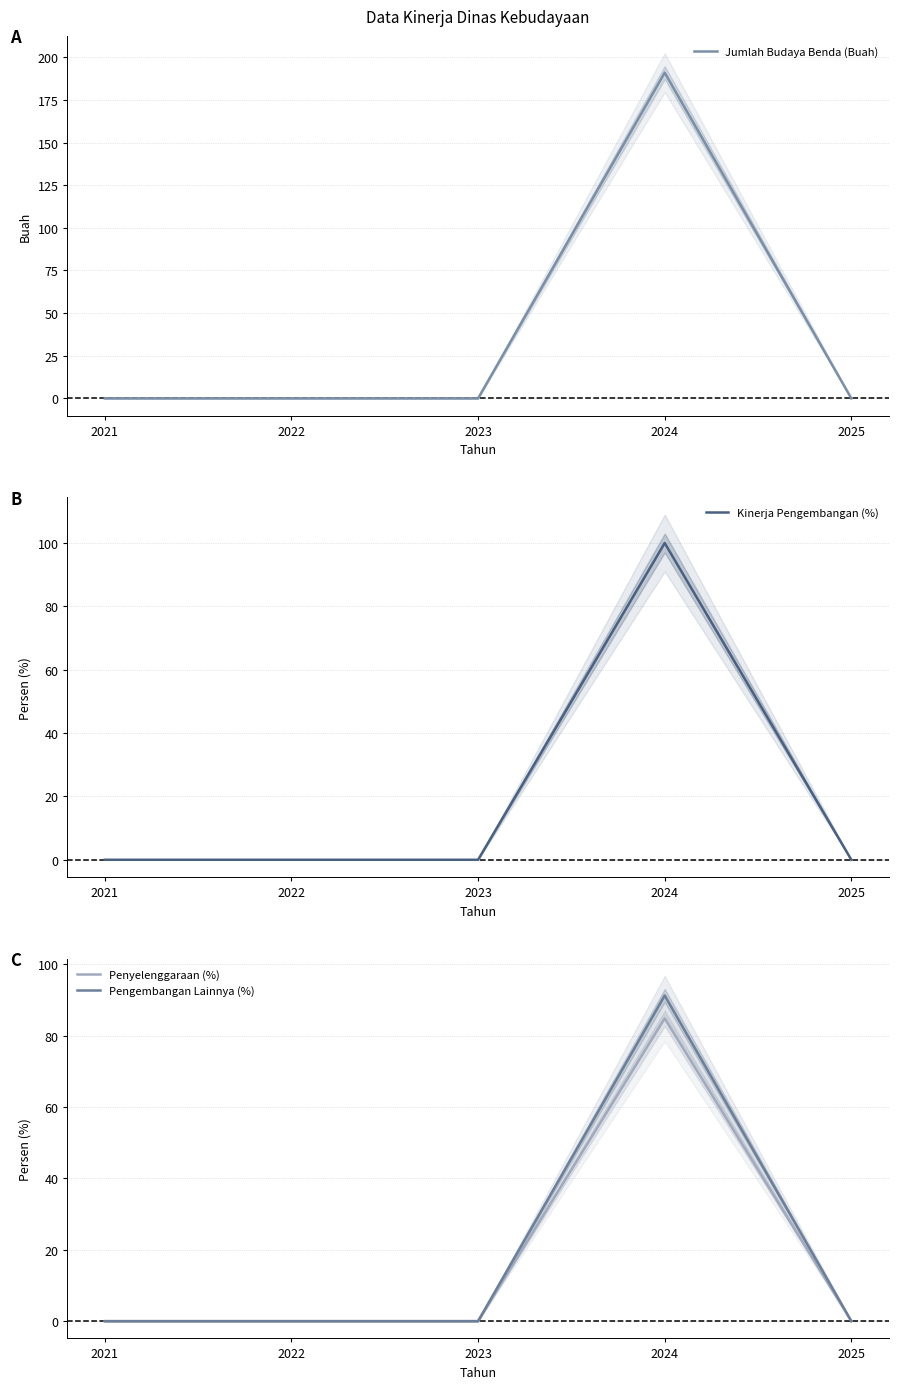

Which series has the largest total across all categories?

Jumlah Budaya Benda (Buah)